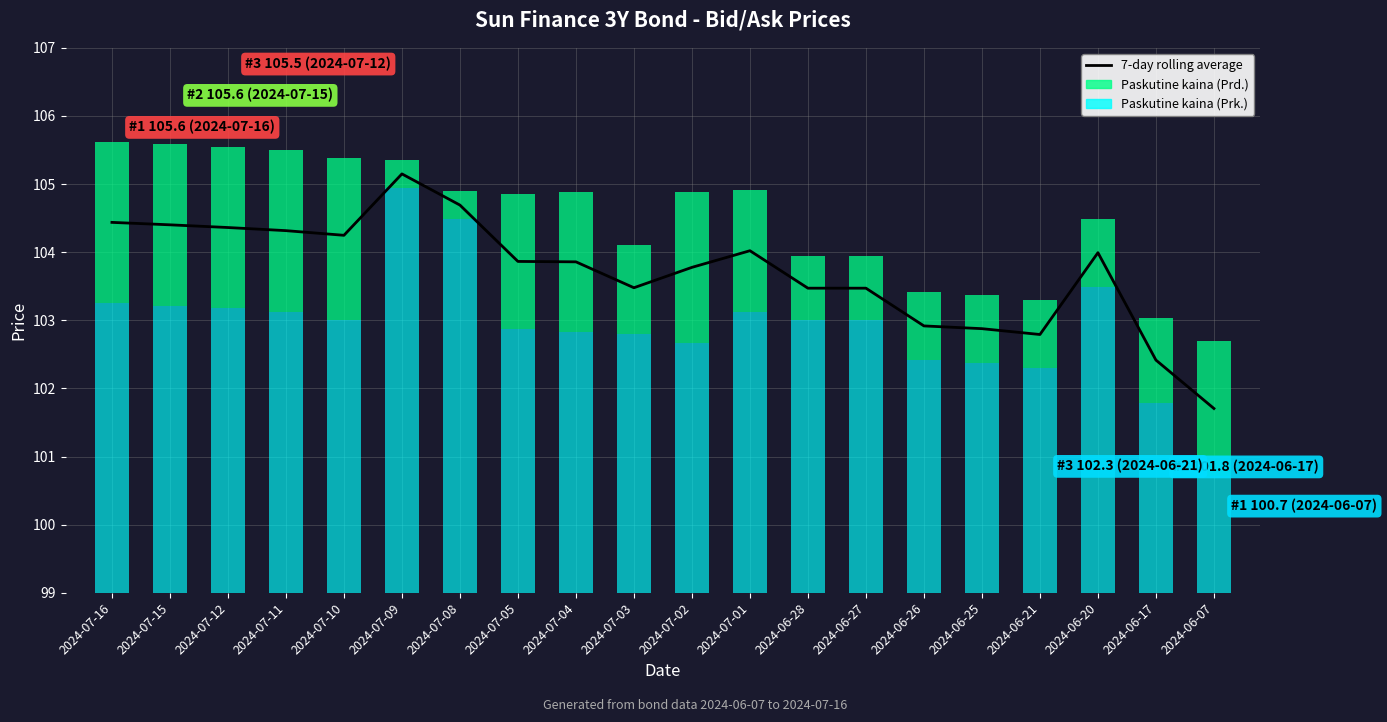

What is the ratio of the value at 2024-06-17 to the value at 2024-07-09?

1.0